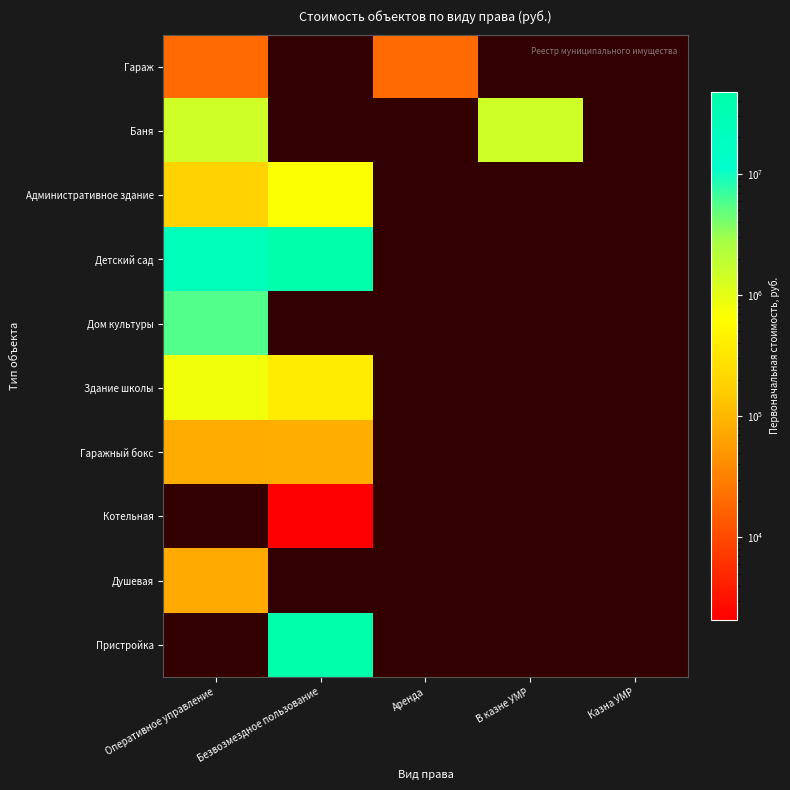

Is it true that Гаражный бокс equals 77090.0 at Оперативное управление?

True